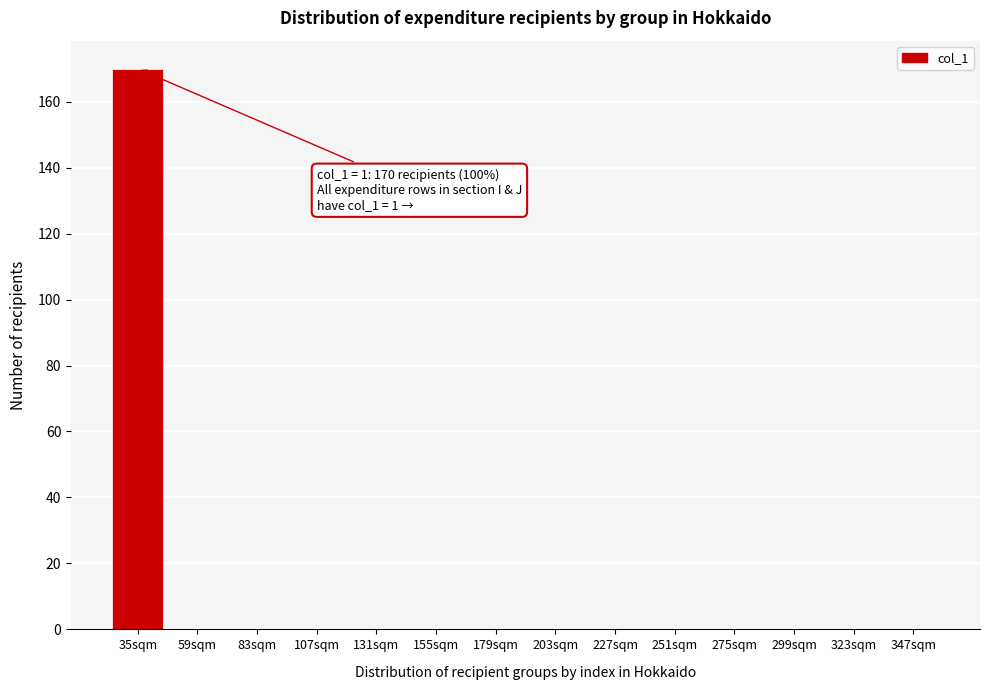

Reading right to left, list all the values displayed in this chart.

347sqm=0	323sqm=0	299sqm=0	275sqm=0	251sqm=0	227sqm=0	203sqm=0	179sqm=0	155sqm=0	131sqm=0	107sqm=0	83sqm=0	59sqm=0	35sqm=170